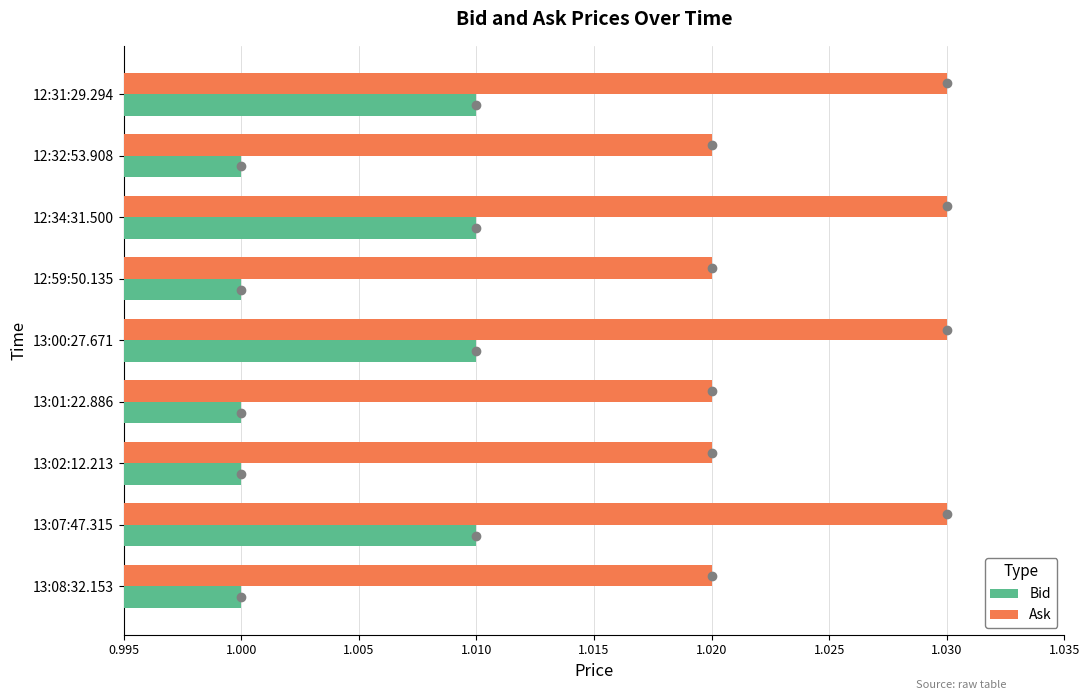

List the series in order of their overall mean, highest first.

Ask, Bid